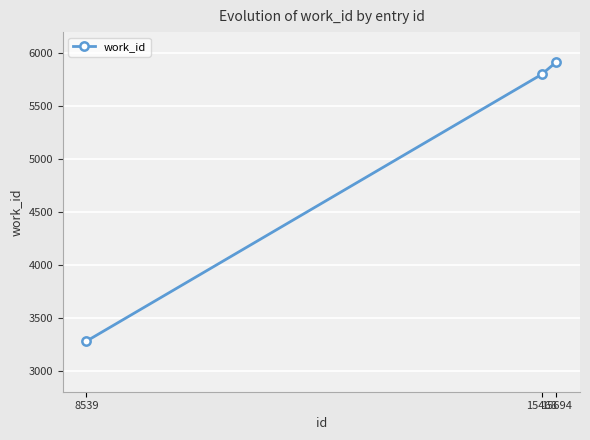

True or false: the data shows 3278 at 8539.

True